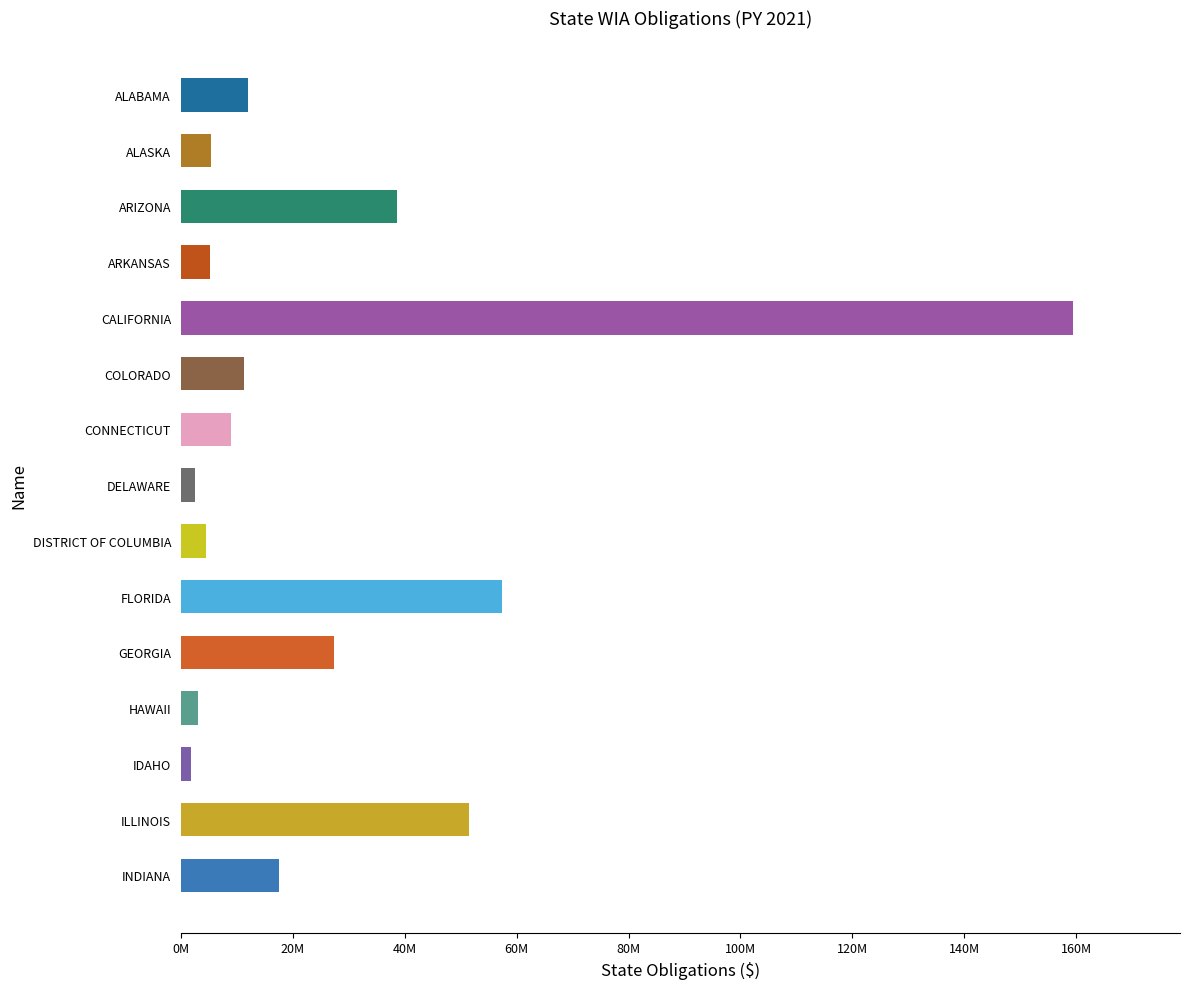

How many bars are there in total?

15